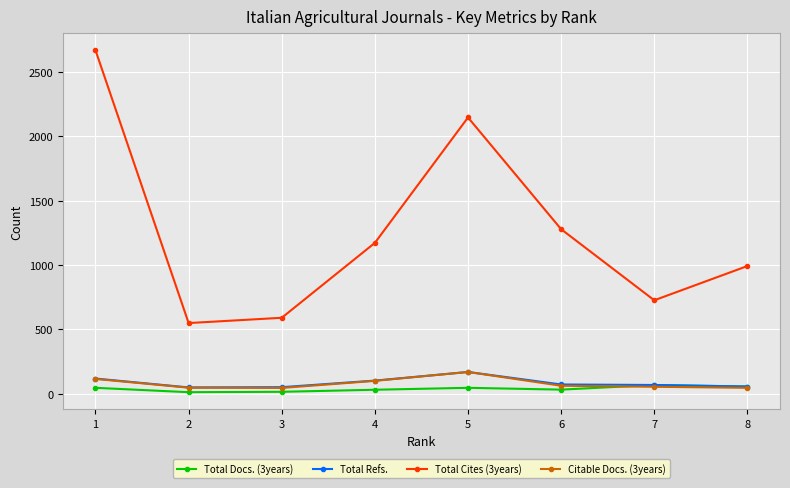

What is the maximum value shown in the chart?

2668